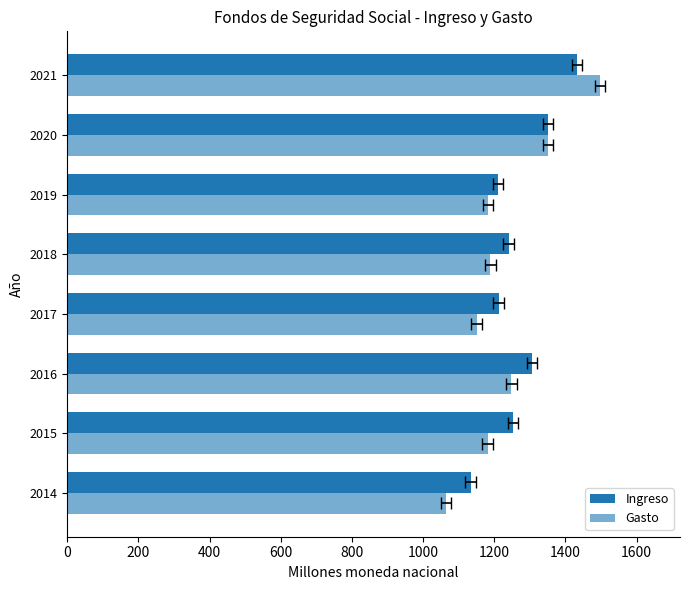

What is the total value across all series at 2020?

2701.8